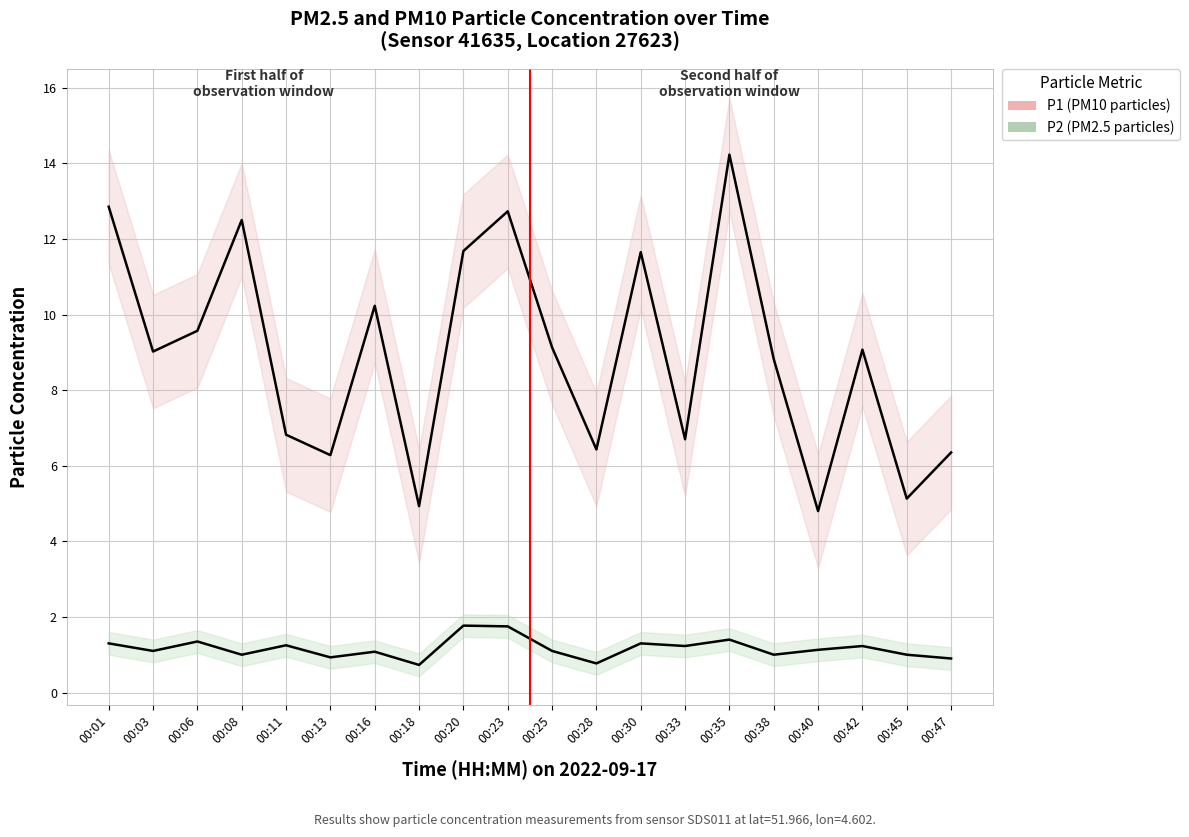

Reading right to left, extract all data points from this chart.

P1 (PM10): 6.3	5.1	9.1	4.8	8.8	14.2	6.7	11.7	6.4	9.1	12.7	11.7	4.9	10.2	6.3	6.8	12.5	9.6	9.0	12.8
P2 (PM2.5): 0.9	1.0	1.2	1.1	1.0	1.4	1.2	1.3	0.8	1.1	1.8	1.8	0.7	1.1	0.9	1.2	1.0	1.4	1.1	1.3